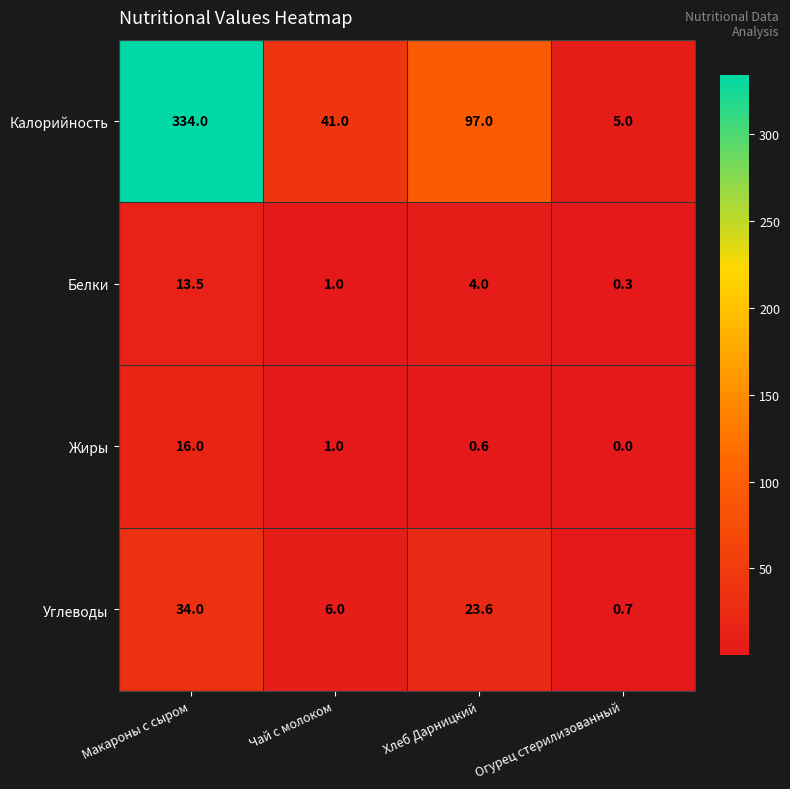

Where is Углеводы nearest to the value 17?

Хлеб Дарницкий